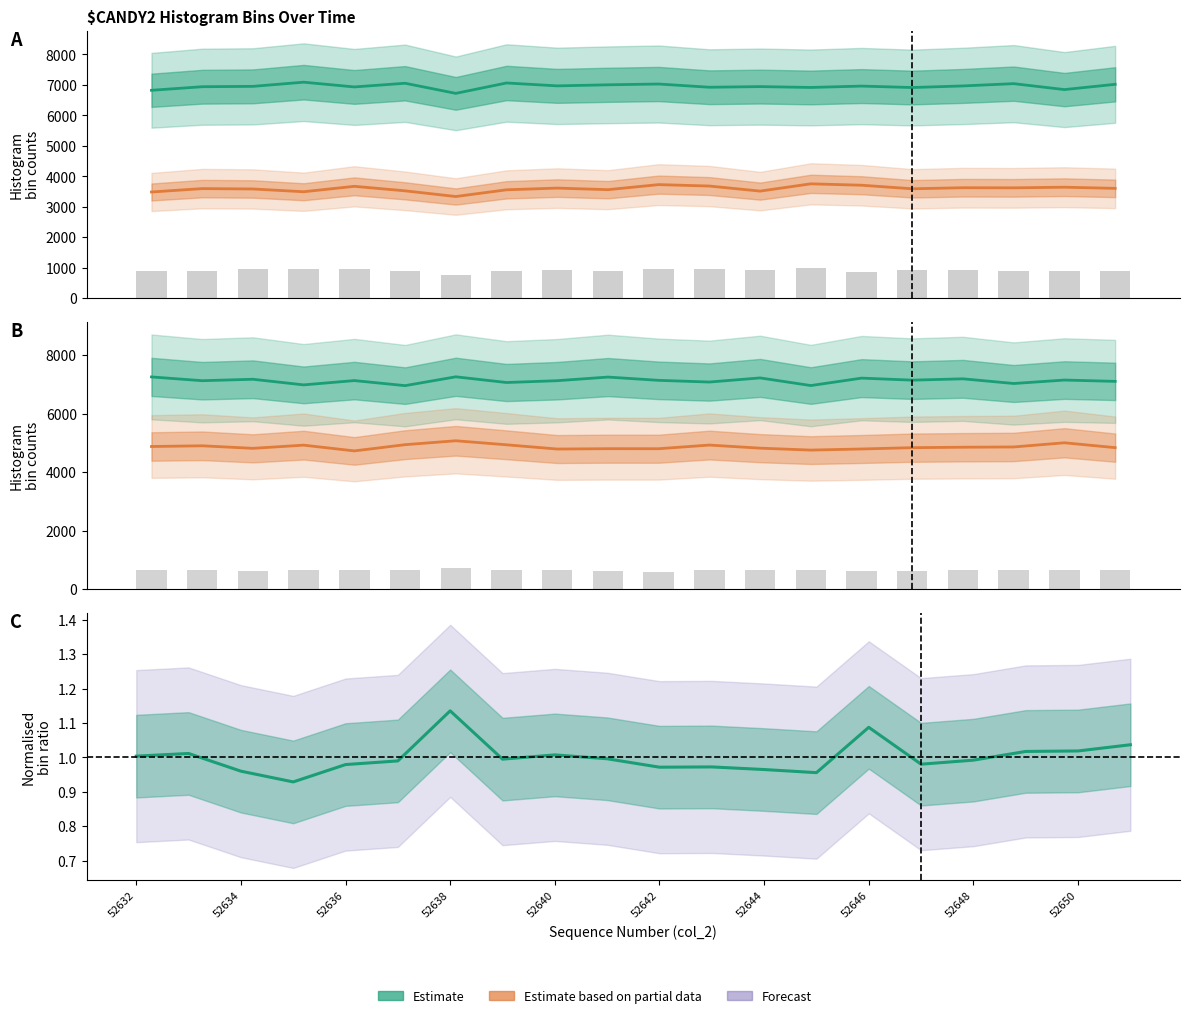

Reading left to right, what are all the values shown in this chart?

peak_bin3 (Estimate): 52632=6823.0	52634=6940.0	52636=6952.0	52638=7089.0	52640=6933.0	52642=7054.0	52644=6722.0	52646=7063.0	52648=6968.0	52650=7003.0	10=7029.0	11=6923.0	12=6944.0	13=6916.0	14=6961.0	15=6914.0	16=6966.0	17=7041.0	18=6846.0	19=7019.0
peak_bin2 (Partial): 52632=3484.0	52634=3595.0	52636=3583.0	52638=3492.0	52640=3670.0	52642=3522.0	52644=3335.0	52646=3556.0	52648=3612.0	52650=3560.0	10=3726.0	11=3679.0	12=3513.0	13=3752.0	14=3706.0	15=3589.0	16=3624.0	17=3620.0	18=3641.0	19=3603.0
peak_bin1 (Forecast): 52632=878.0	52634=899.0	52636=944.0	52638=951.0	52640=948.0	52642=900.0	52644=743.0	52646=904.0	52648=907.0	52650=904.0	10=970.0	11=957.0	12=921.0	13=993.0	14=862.0	15=926.0	16=924.0	17=900.0	18=904.0	19=879.0
peak_bin4: 52632=7256.0	52634=7127.0	52636=7176.0	52638=6984.0	52640=7131.0	52642=6958.0	52644=7260.0	52646=7065.0	52648=7127.0	52650=7251.0	10=7139.0	11=7081.0	12=7222.0	13=6961.0	14=7215.0	15=7146.0	16=7191.0	17=7031.0	18=7149.0	19=7104.0
peak_bin5: 52632=4877.0	52634=4901.0	52636=4814.0	52638=4923.0	52640=4726.0	52642=4939.0	52644=5073.0	52646=4935.0	52648=4790.0	52650=4802.0	10=4801.0	11=4926.0	12=4820.0	13=4754.0	14=4792.0	15=4837.0	16=4852.0	17=4861.0	18=5004.0	19=4838.0
peak_bin6: 52632=666.7	52634=646.0	52636=625.0	52638=641.7	52640=645.3	52642=642.7	52644=706.0	52646=646.0	52648=648.3	52650=636.7	10=600.7	11=647.0	12=640.0	13=652.7	14=630.7	15=633.0	16=638.0	17=649.3	18=637.3	19=661.7